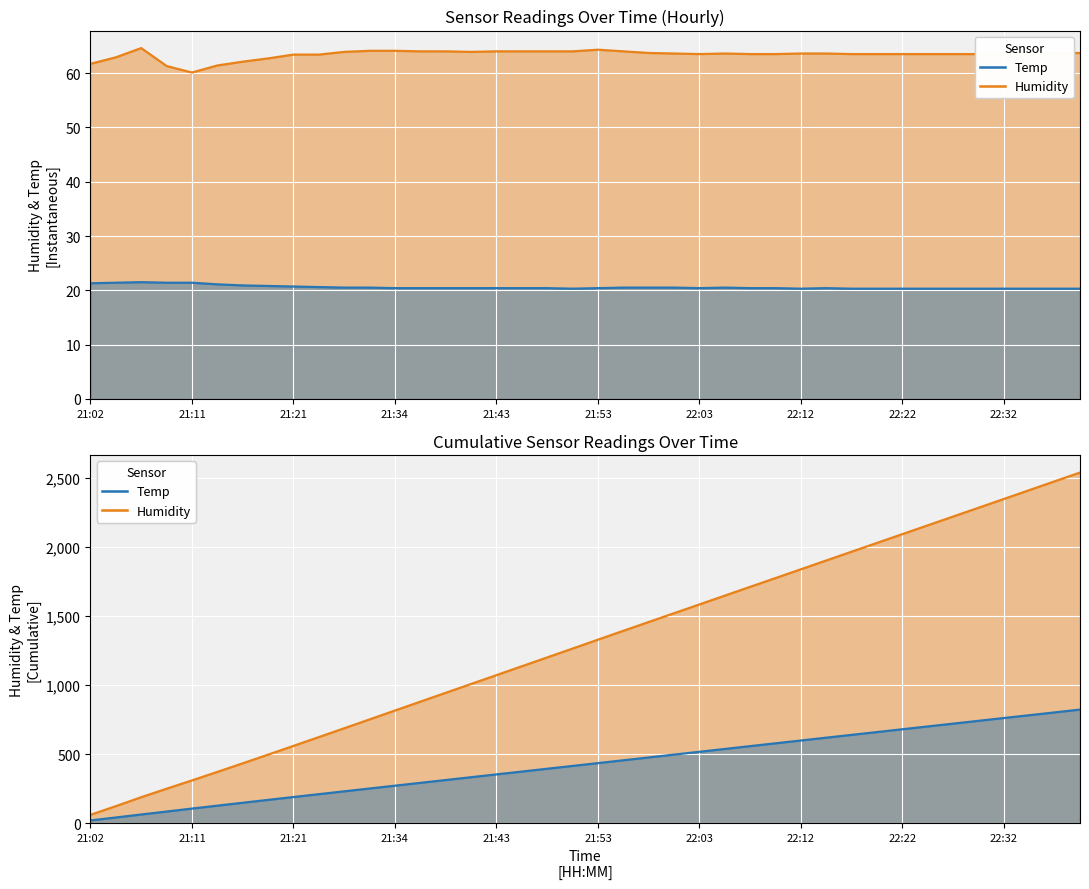

Where is the first local maximum for Humidity?

21:07